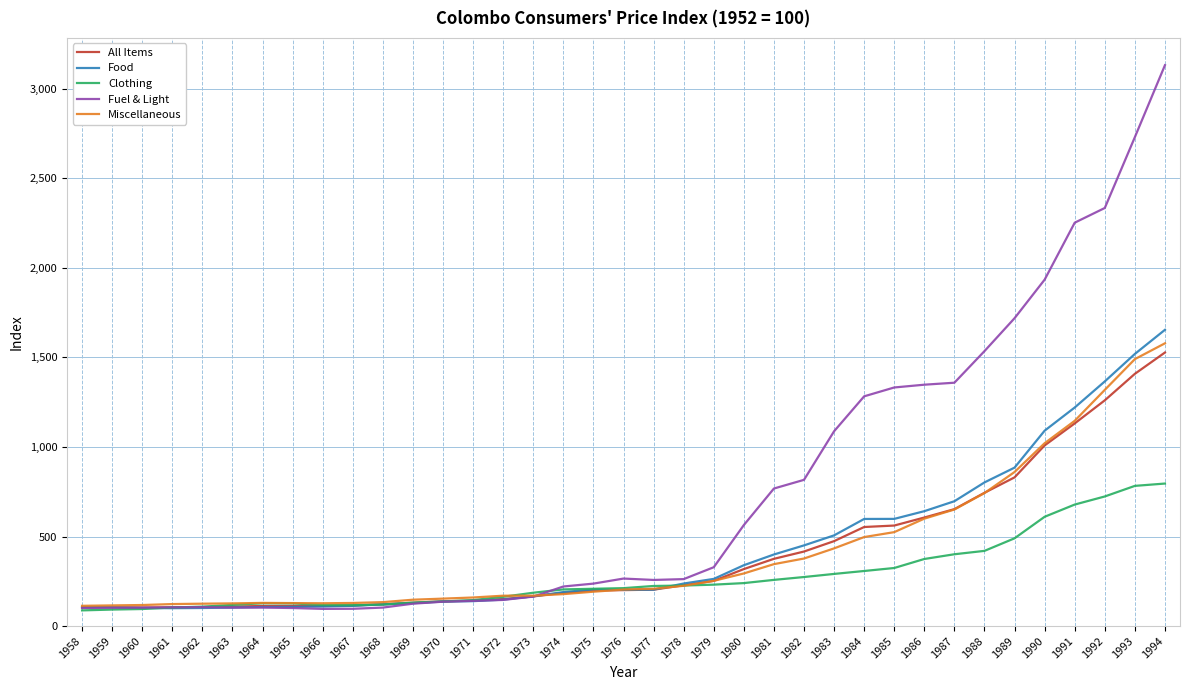

What is the difference between the Miscellaneous values at 1969 and 1968?

13.5